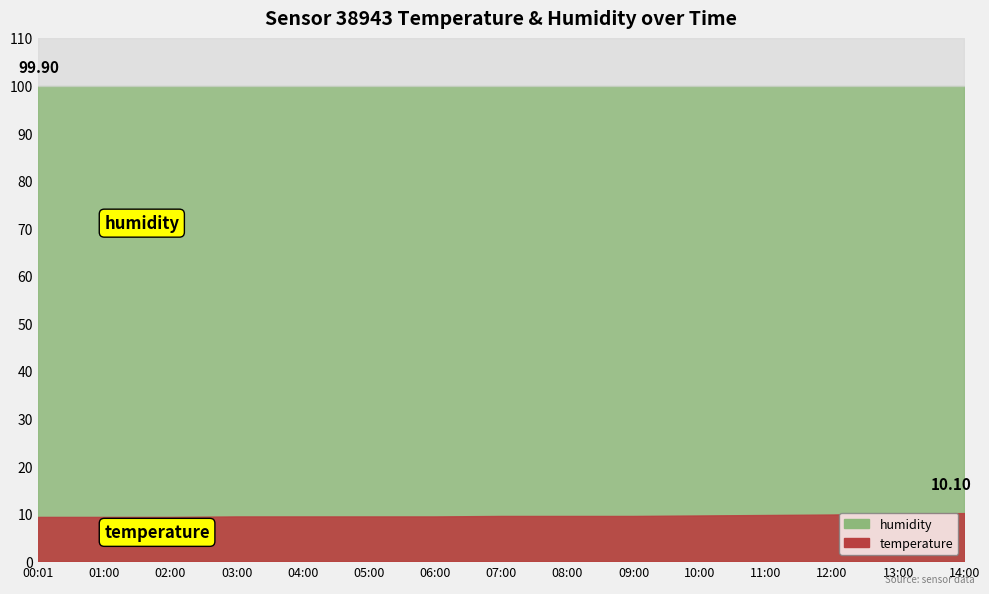

What is the spread (max minus min) of values at 04:00?

90.5